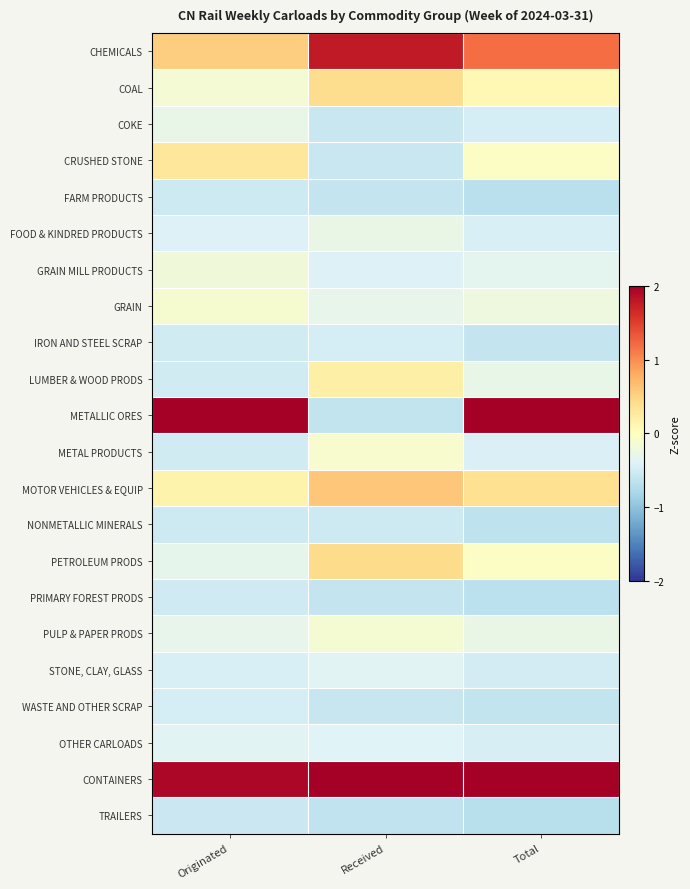

Which series has the widest spread of values?

METALLIC ORES